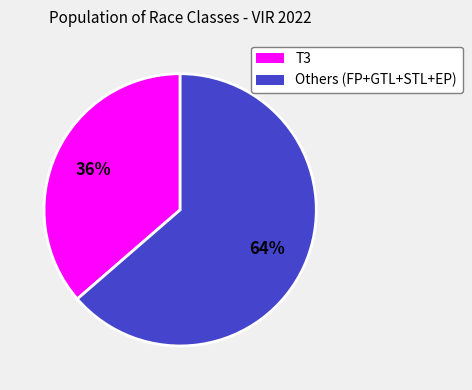

Is there any slice that represents more than half of the pie?

Yes